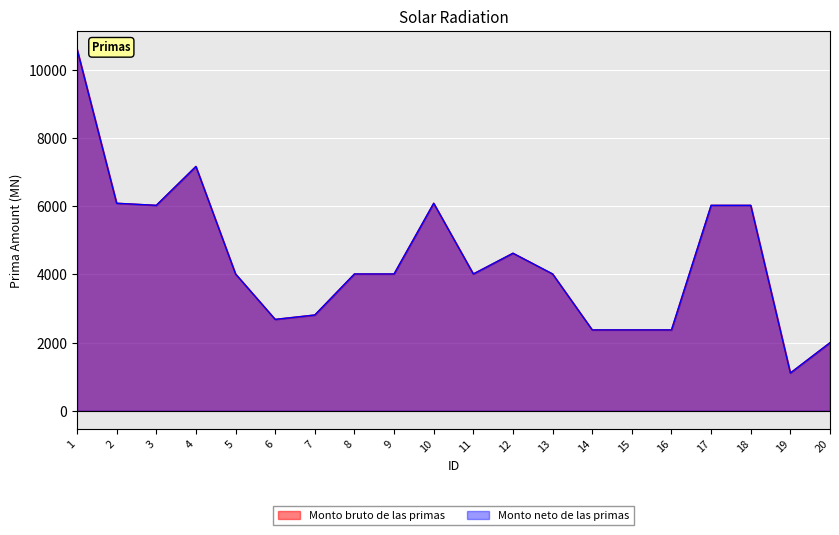

List the series in order of their peak value, lowest first.

Monto bruto de las primas, Monto neto de las primas